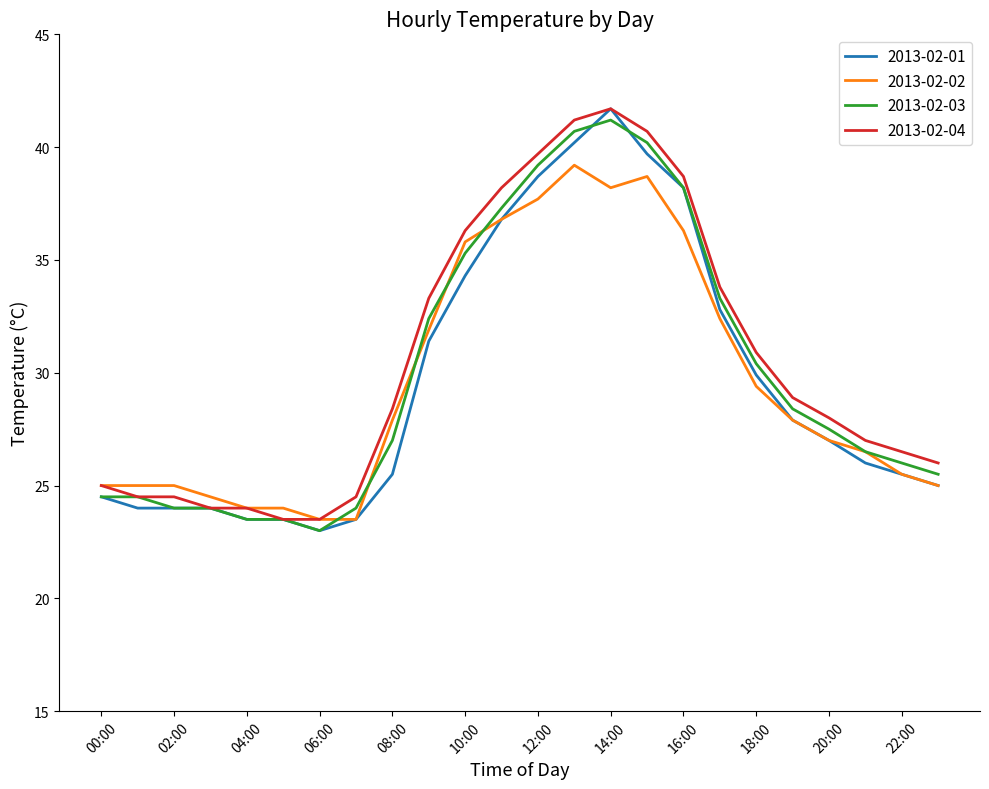

What is the maximum value shown in the chart?

41.7